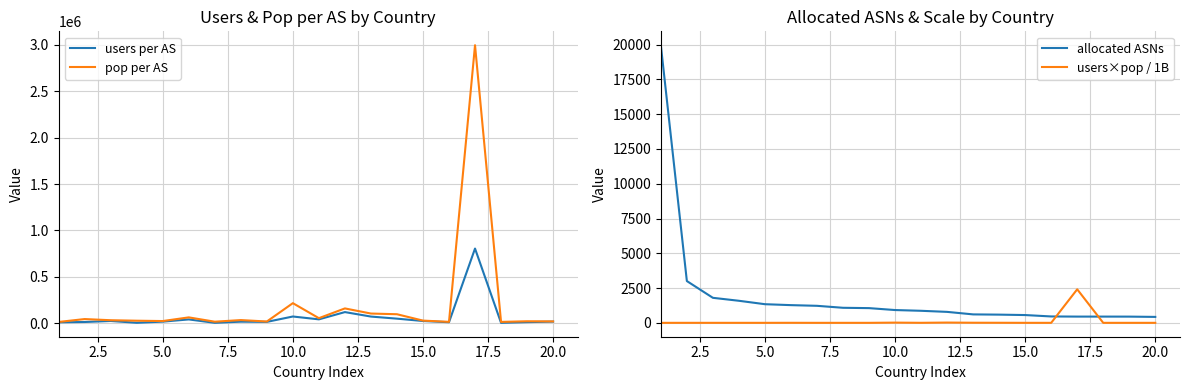

What is the highest value of the users×pop / 1B series?

2410.9